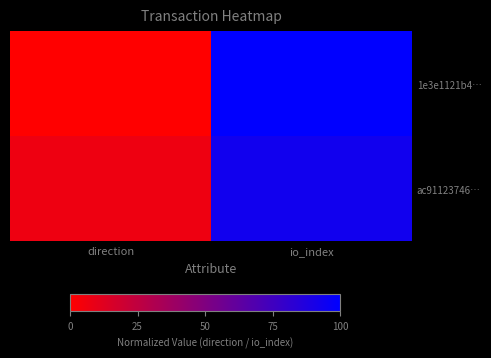

At how many categories does at least one series exceed 30?

1